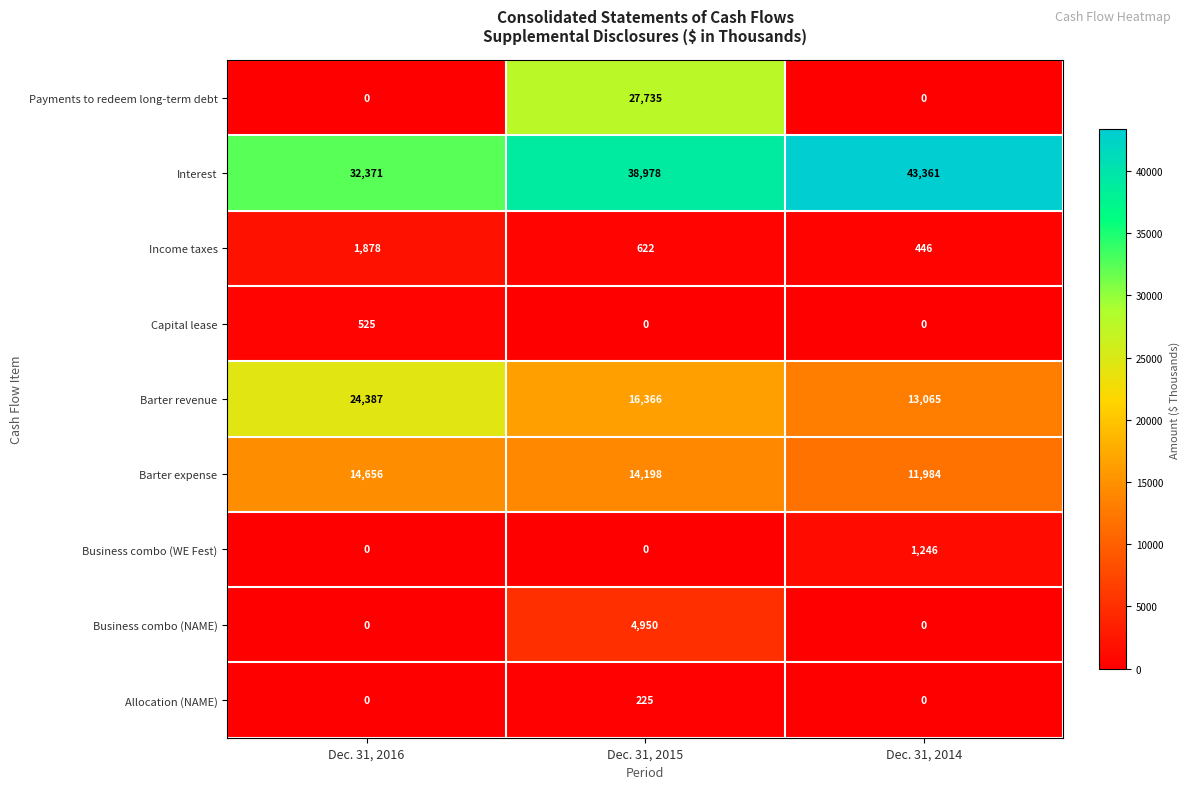

What value does the Barter revenue series have at Dec. 31, 2016?

24387